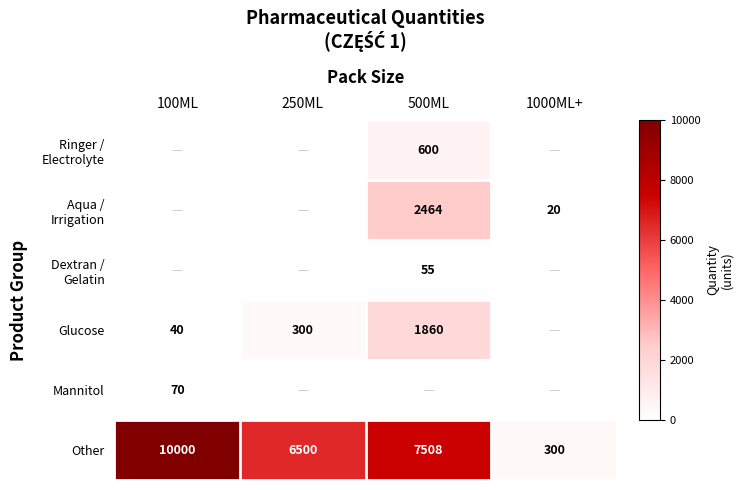

At which label does Other first exceed 7508?

100ML